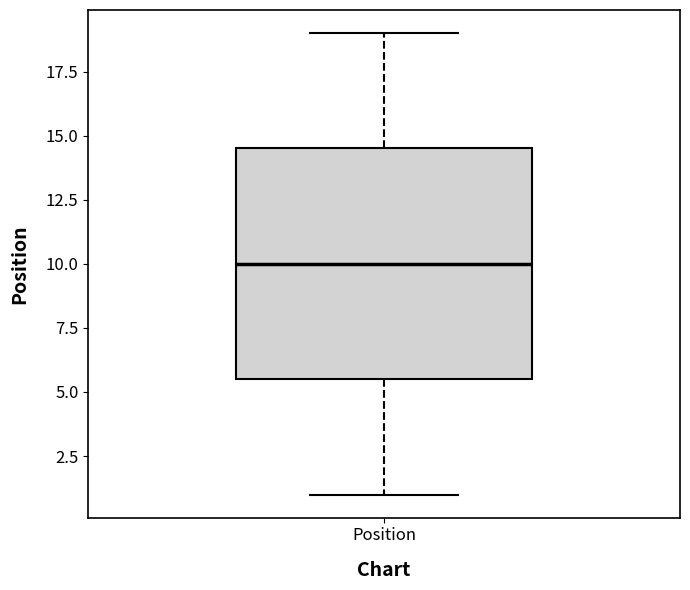

Transcribe this box plot: give where the median line is, the range the box spans, and where the two whiskers end, as read against the y-axis. The values are not printed on the chart, so give them approximately, as read against the axis.

median 10.0, box 5.5 to 14.5, whiskers 1.0 to 19.0